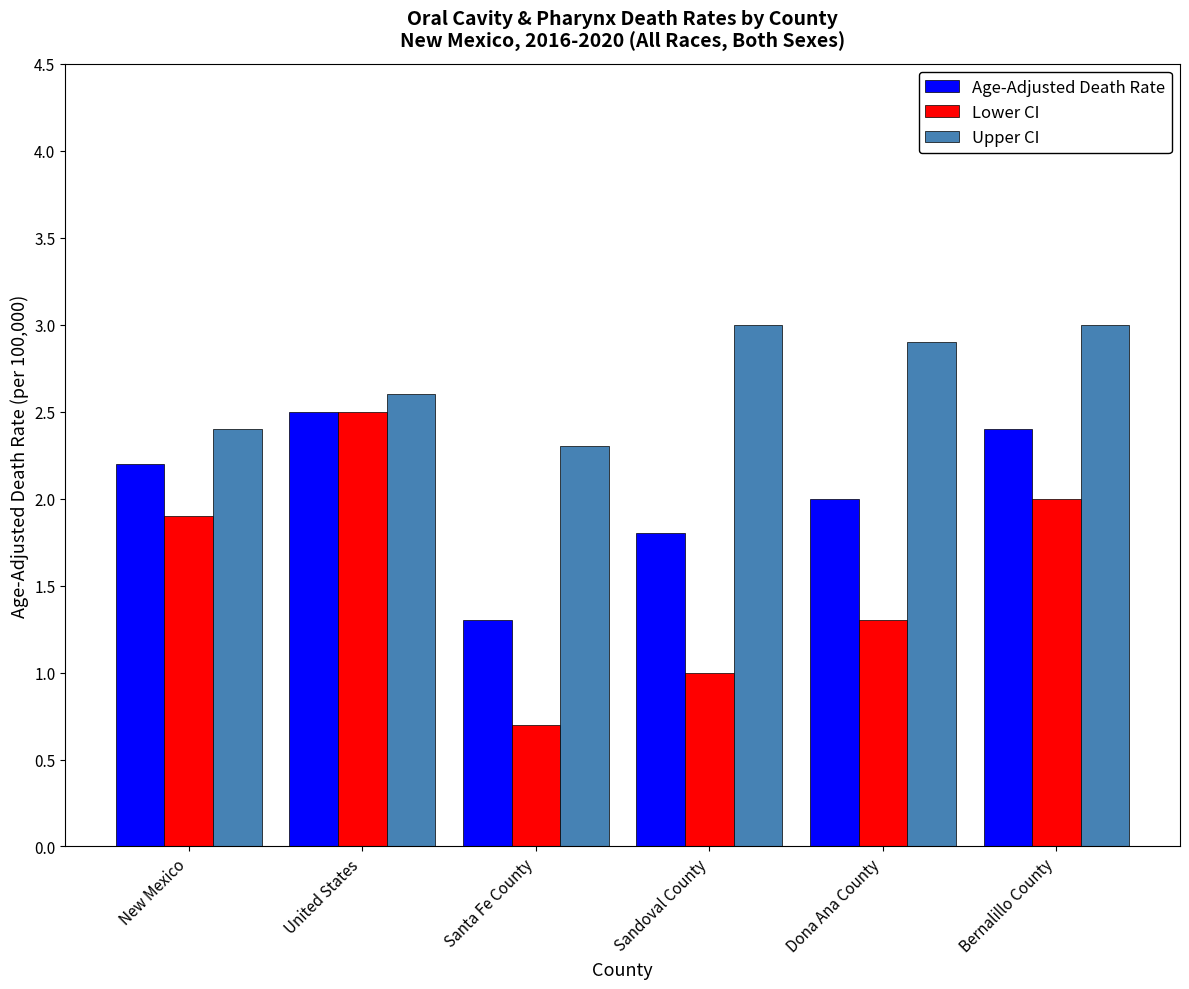

What is the difference between the second highest and minimum values in the Upper CI series?

0.7